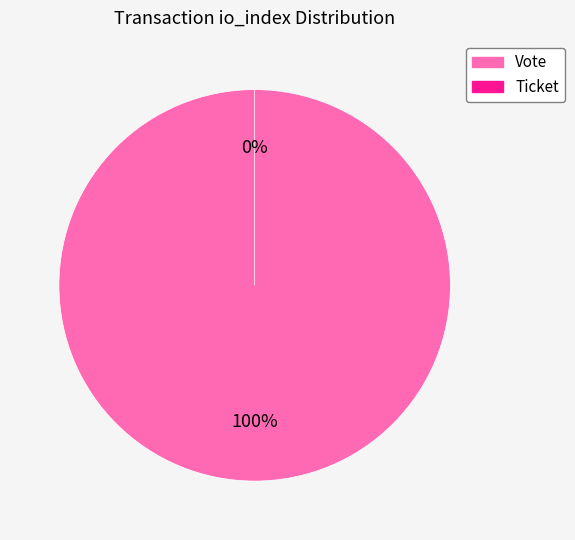

What is the largest slice in the pie chart?

Vote